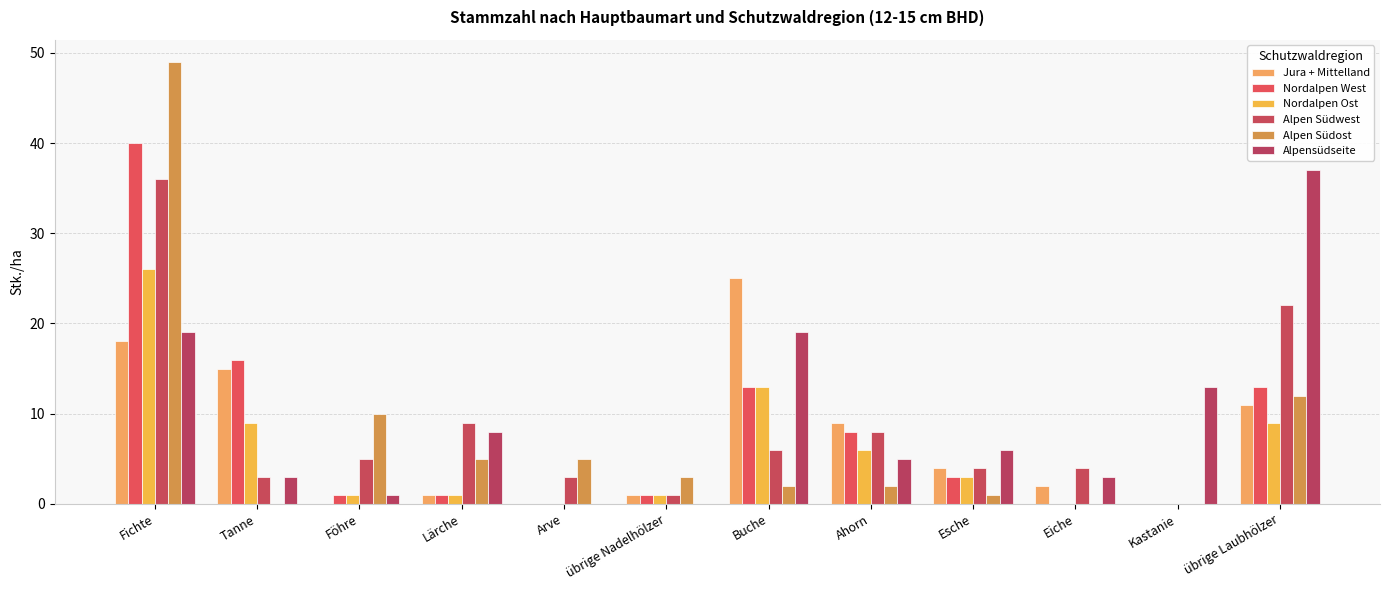

How many groups of bars are there?

12